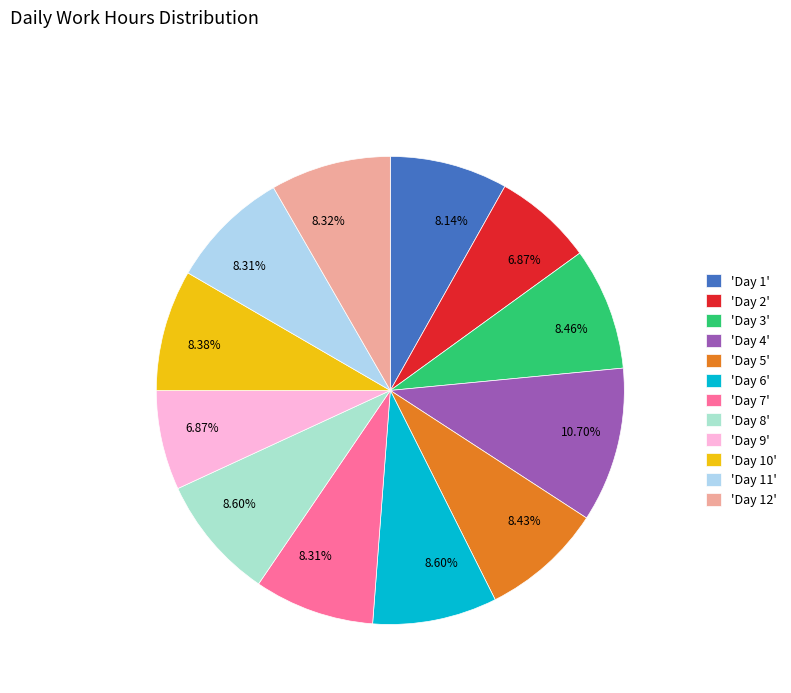

What is the largest slice in the pie chart?

'Day 4'